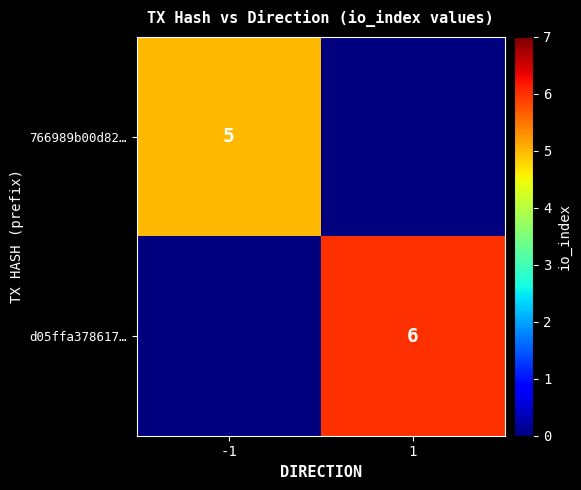

The value of d05ffa378617… at 1 is 6. True or false?

True